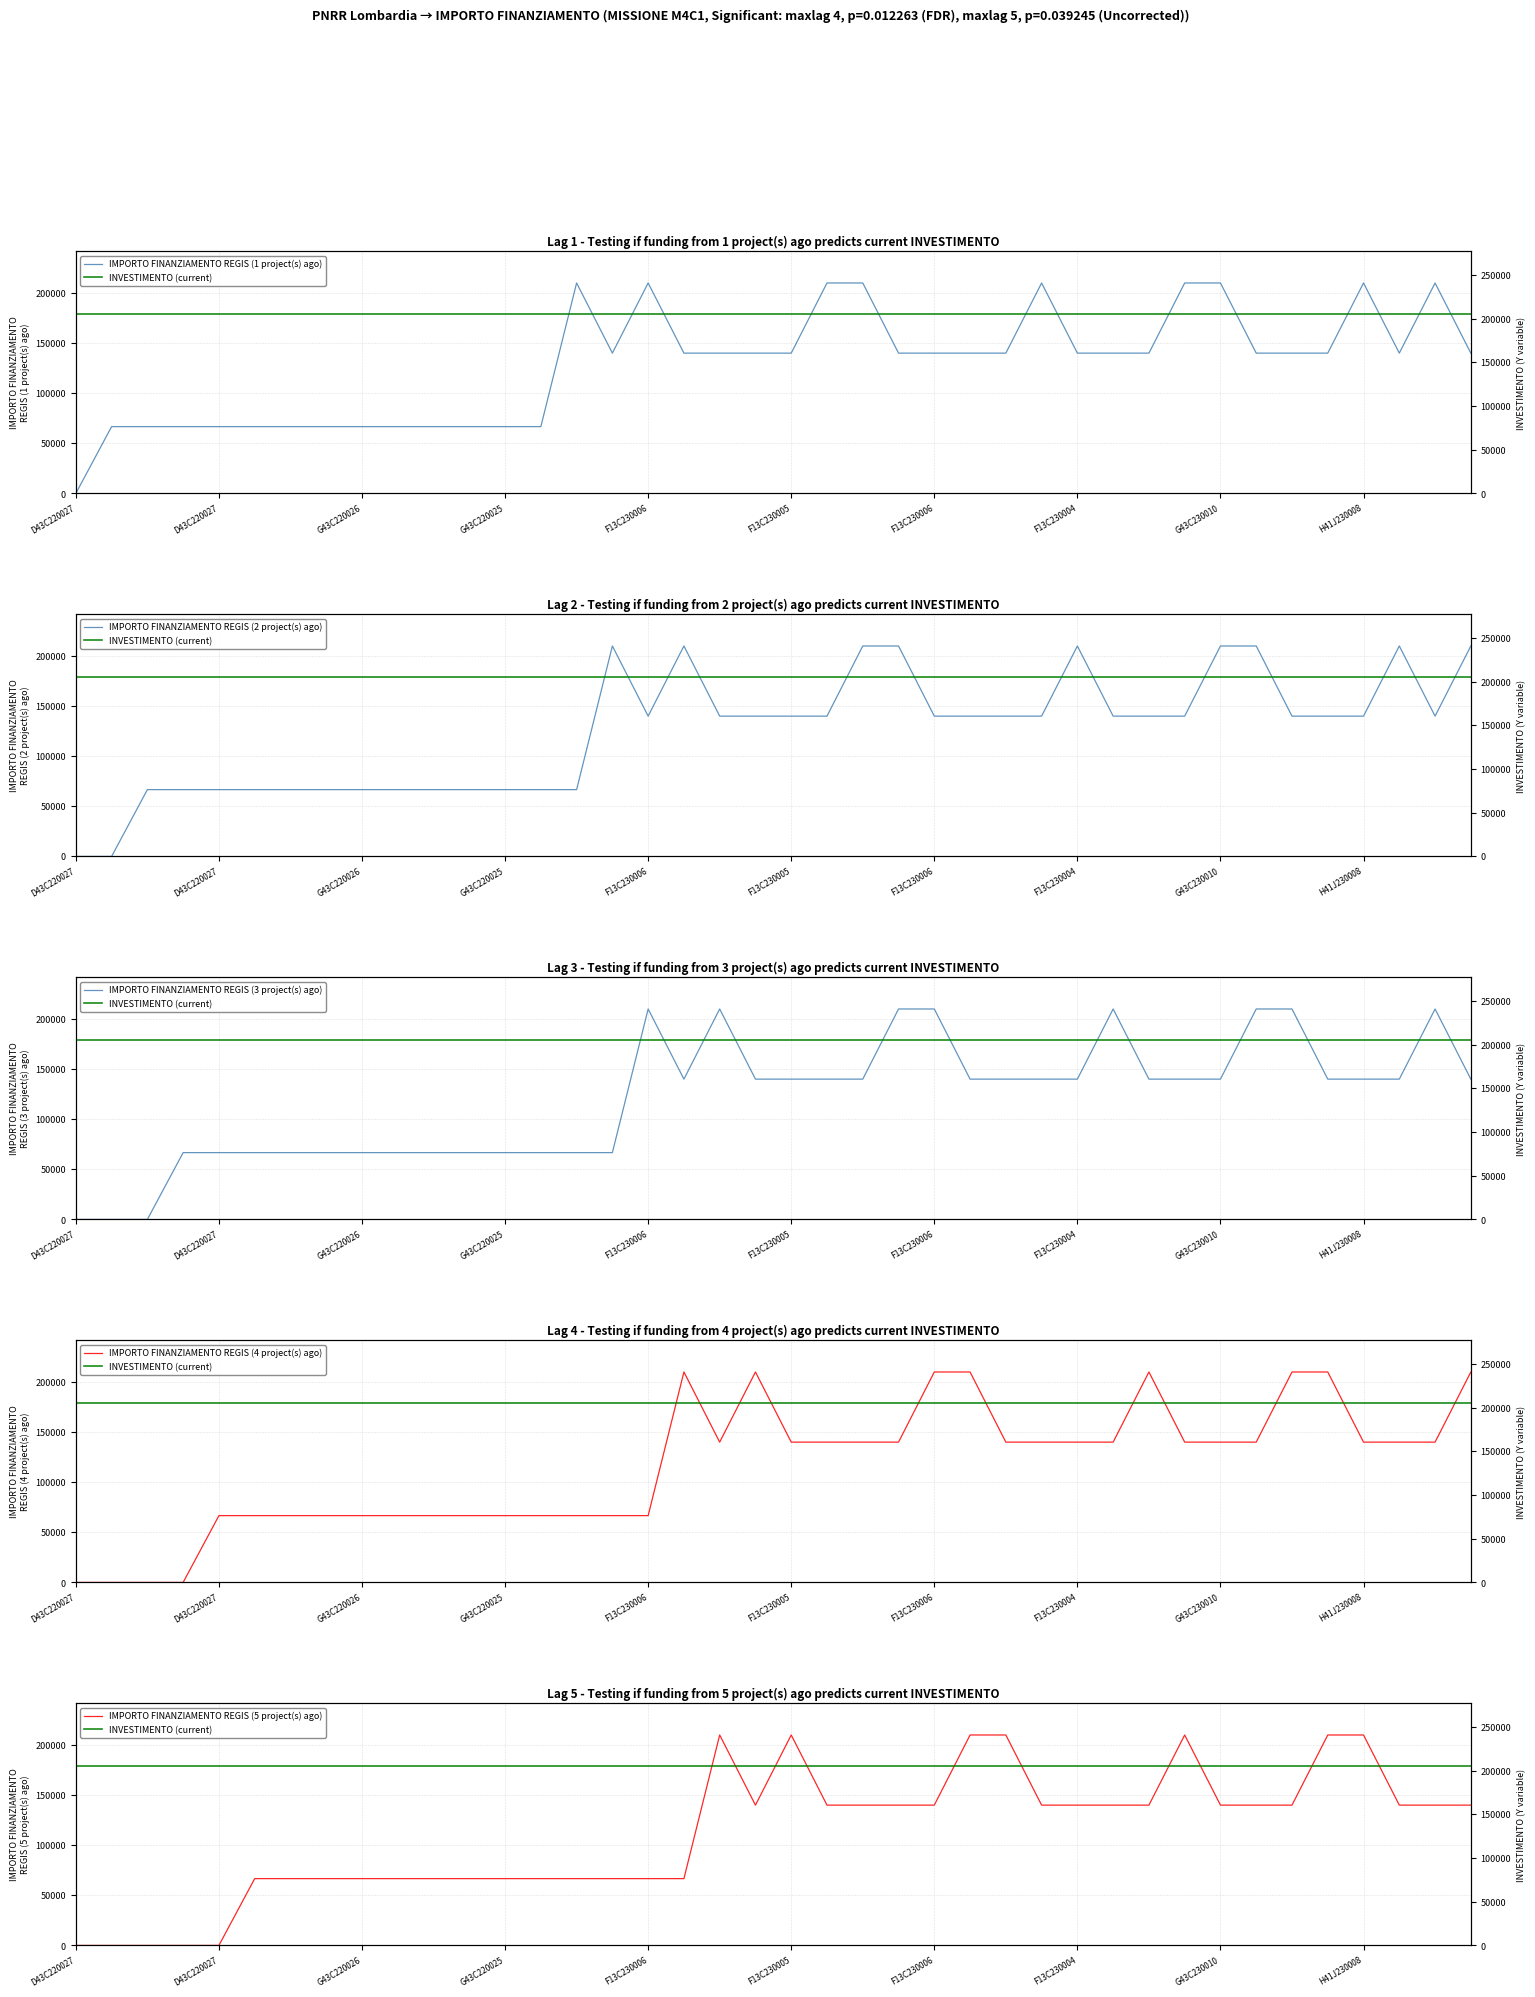

What is the highest value of the IMPORTO FINANZIAMENTO REGIS (5 project(s) ago) series?

210000.0